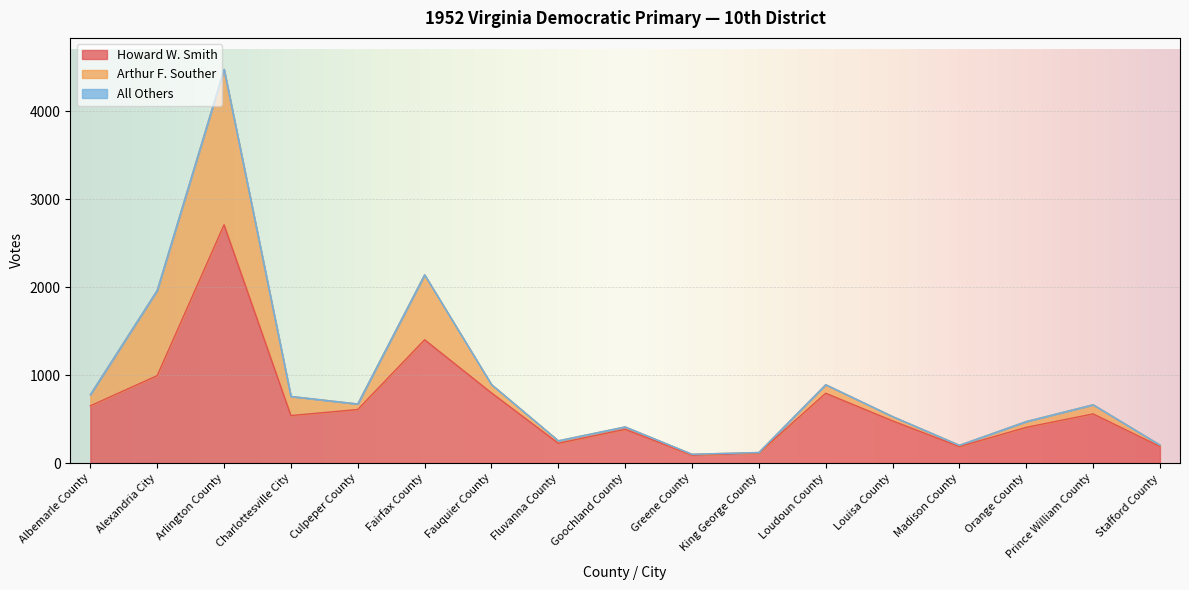

Reading left to right, list all the values displayed in this chart.

Howard W. Smith: Albemarle County=651	Alexandria City=994	Arlington County=2710	Charlottesville City=540	Culpeper County=609	Fairfax County=1402	Fauquier County=798	Fluvanna County=225	Goochland County=384	Greene County=90	King George County=114	Loudoun County=794	Louisa County=480	Madison County=187	Orange County=406	Prince William County=559	Stafford County=188
Arthur F. Souther: Albemarle County=127	Alexandria City=970	Arlington County=1768	Charlottesville City=218	Culpeper County=63	Fairfax County=739	Fauquier County=95	Fluvanna County=28	Goochland County=27	Greene County=10	King George County=6	Loudoun County=97	Louisa County=49	Madison County=15	Orange County=66	Prince William County=104	Stafford County=17
All Others: Albemarle County=0	Alexandria City=0	Arlington County=0	Charlottesville City=0	Culpeper County=0	Fairfax County=0	Fauquier County=0	Fluvanna County=0	Goochland County=0	Greene County=0	King George County=0	Loudoun County=0	Louisa County=0	Madison County=0	Orange County=0	Prince William County=0	Stafford County=0